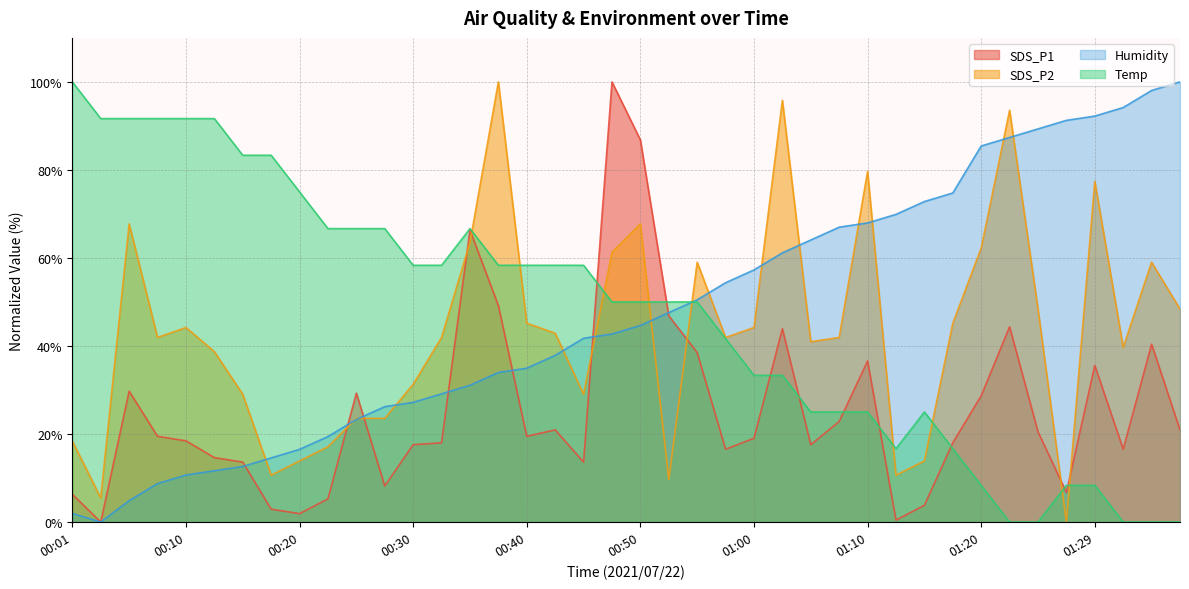

True or false: SDS_P1 has more than 1 interior local peaks.

True